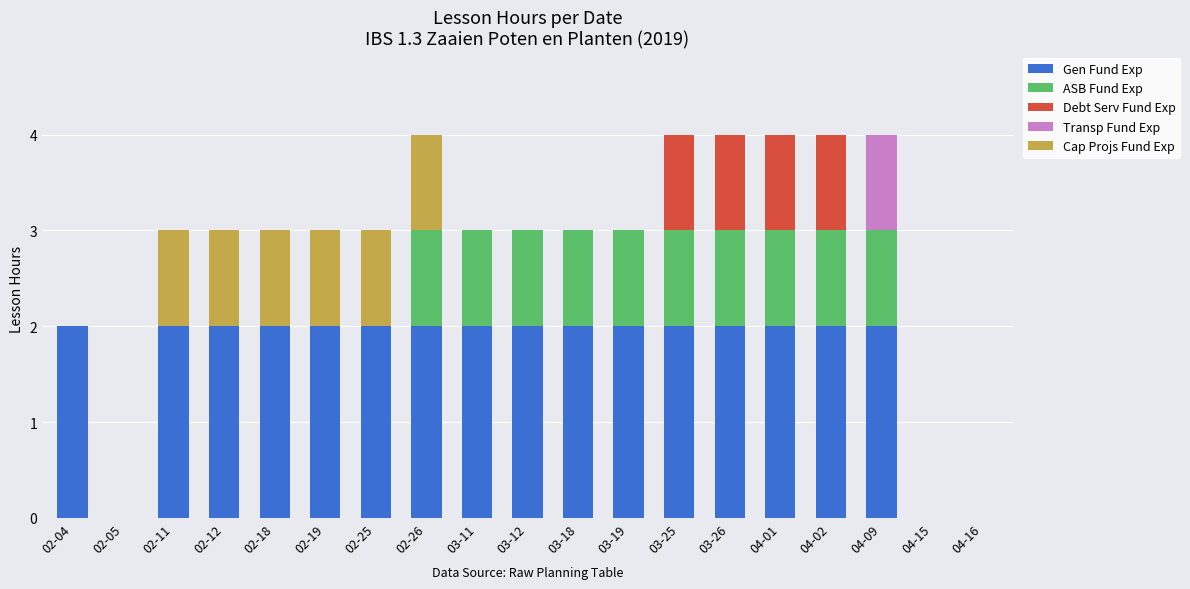

Are the bars horizontal?

No